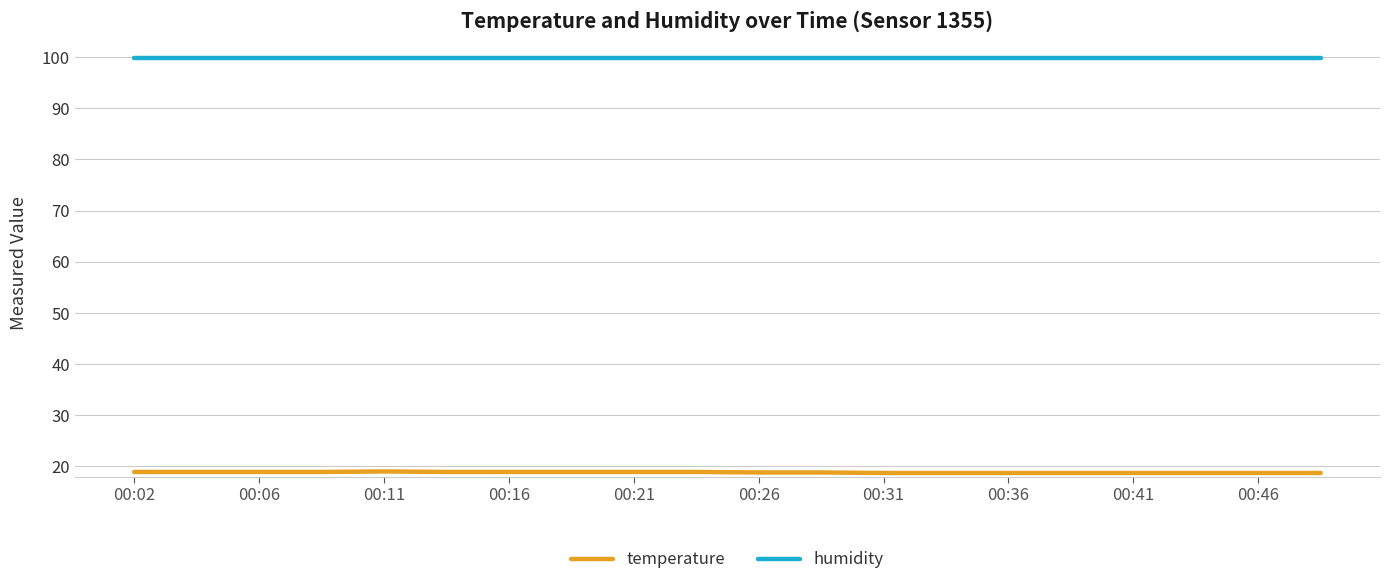

Which series has the largest total across all categories?

humidity